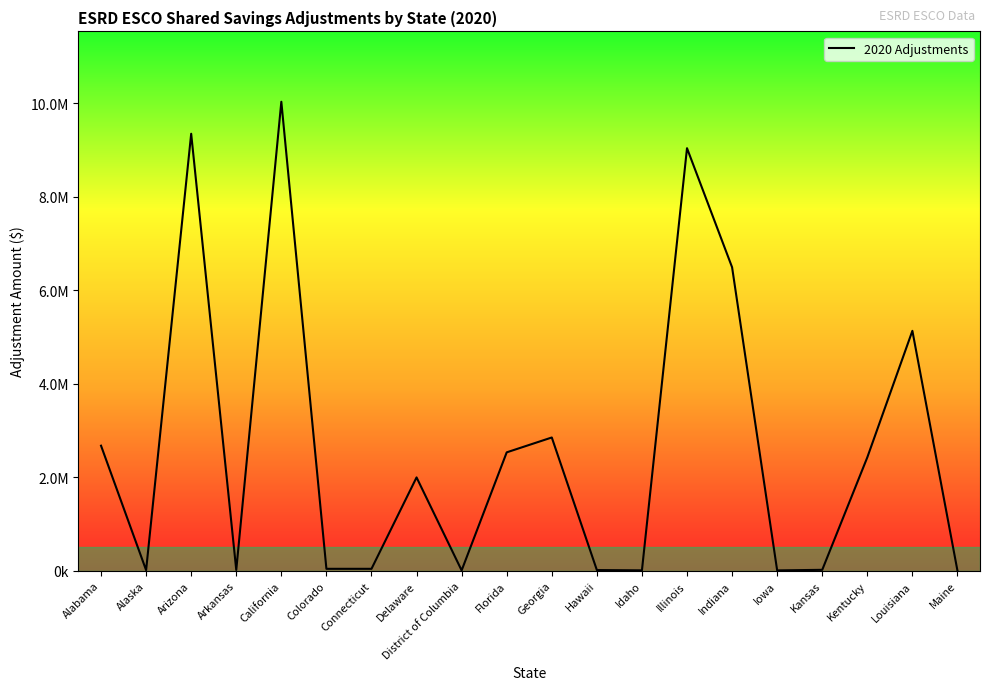

What is the label of the 14th point from the left?

Illinois